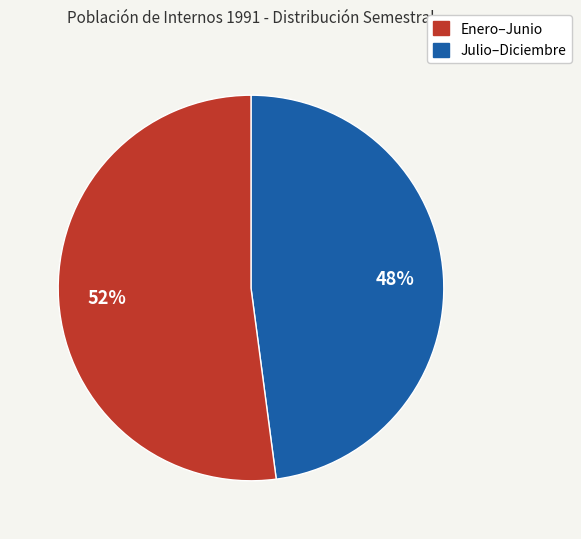

To the nearest percent, what is the difference between the largest and smallest slice percentages?

4%